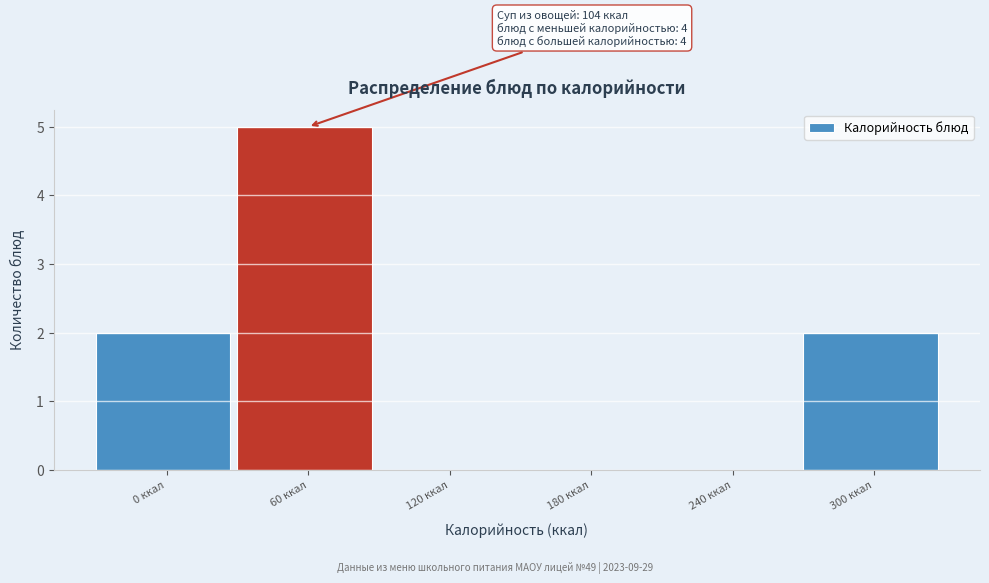

Reading right to left, list all the values displayed in this chart.

300 ккал=2	240 ккал=0	180 ккал=0	120 ккал=0	60 ккал=5	0 ккал=2